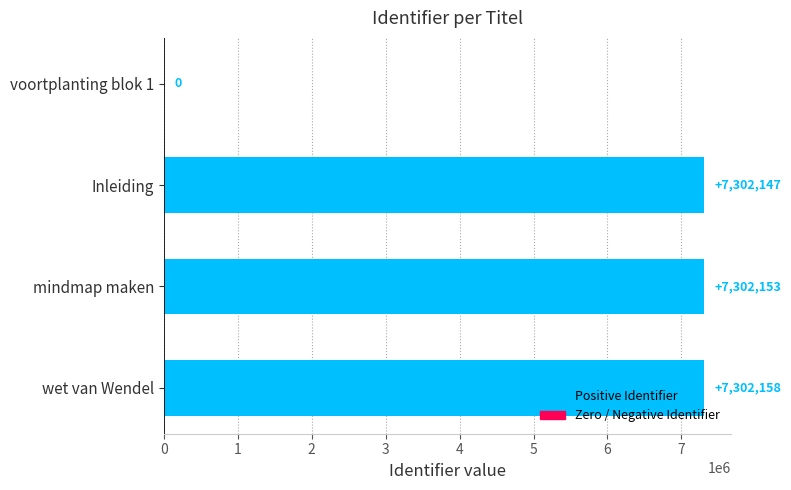

What is the sum of the values at voortplanting blok 1 and mindmap maken?

7302153